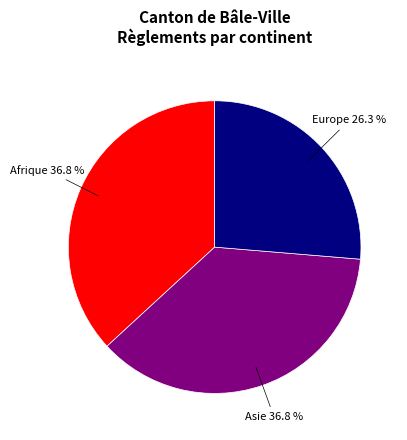

To the nearest percent, what is the average slice percentage?

33%